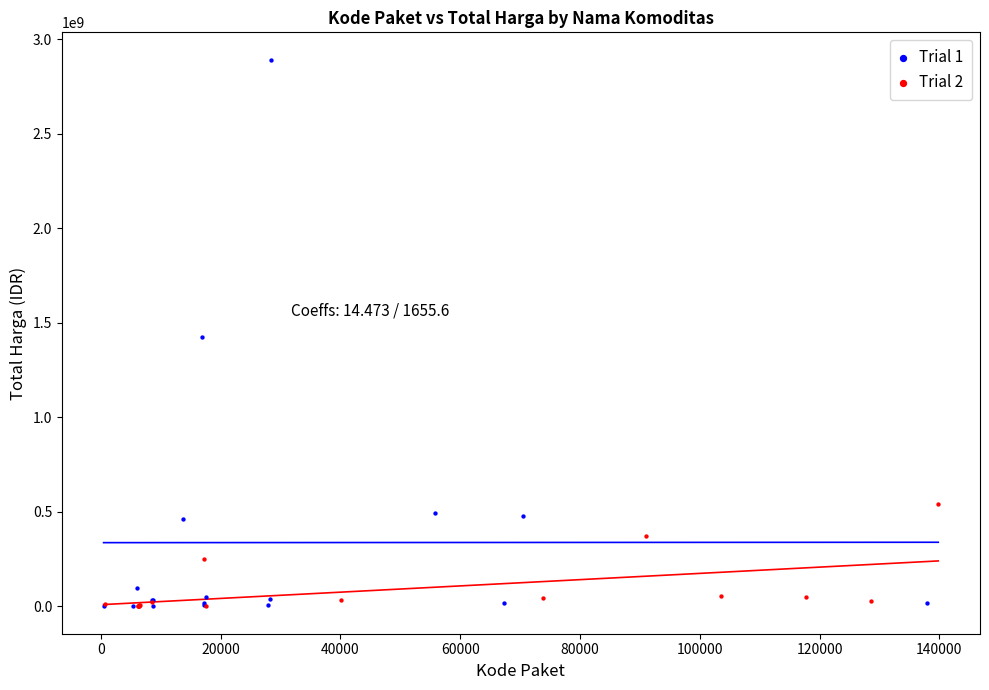

Which series has the largest Y range (max minus min)?

Trial 1